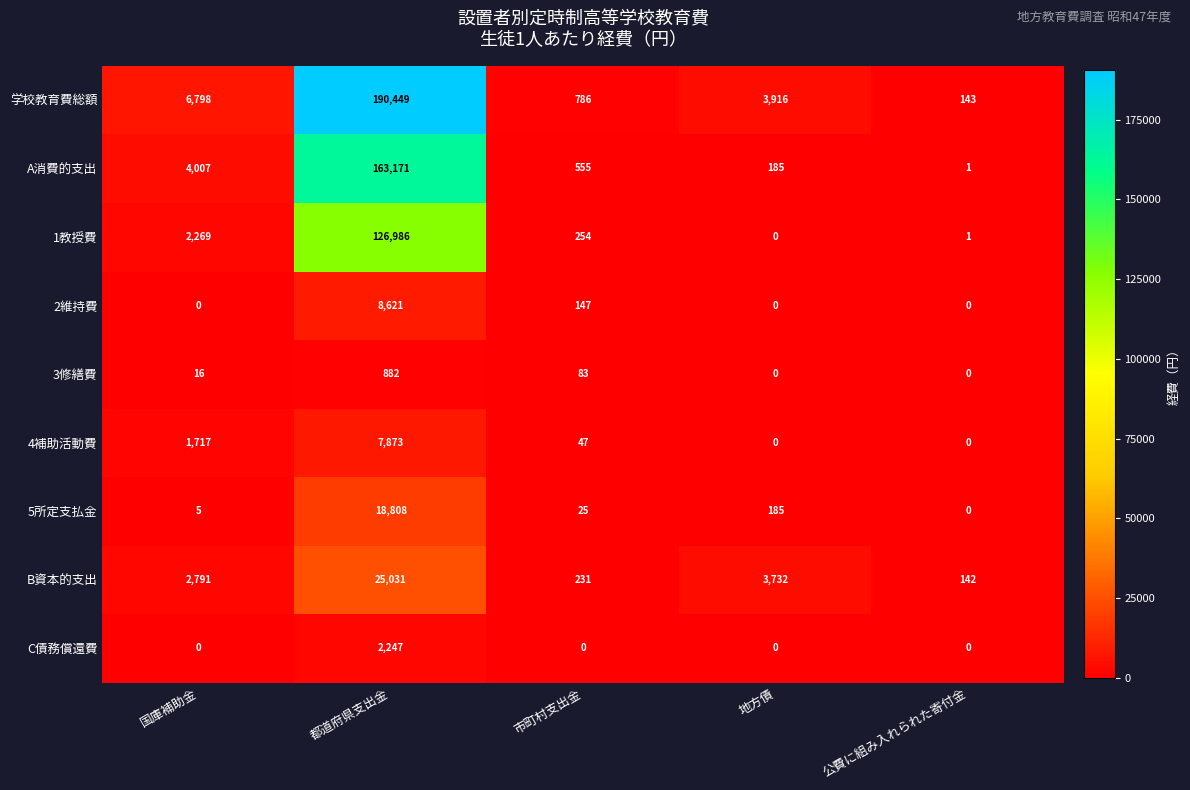

Count the number of data series in this chart.

9